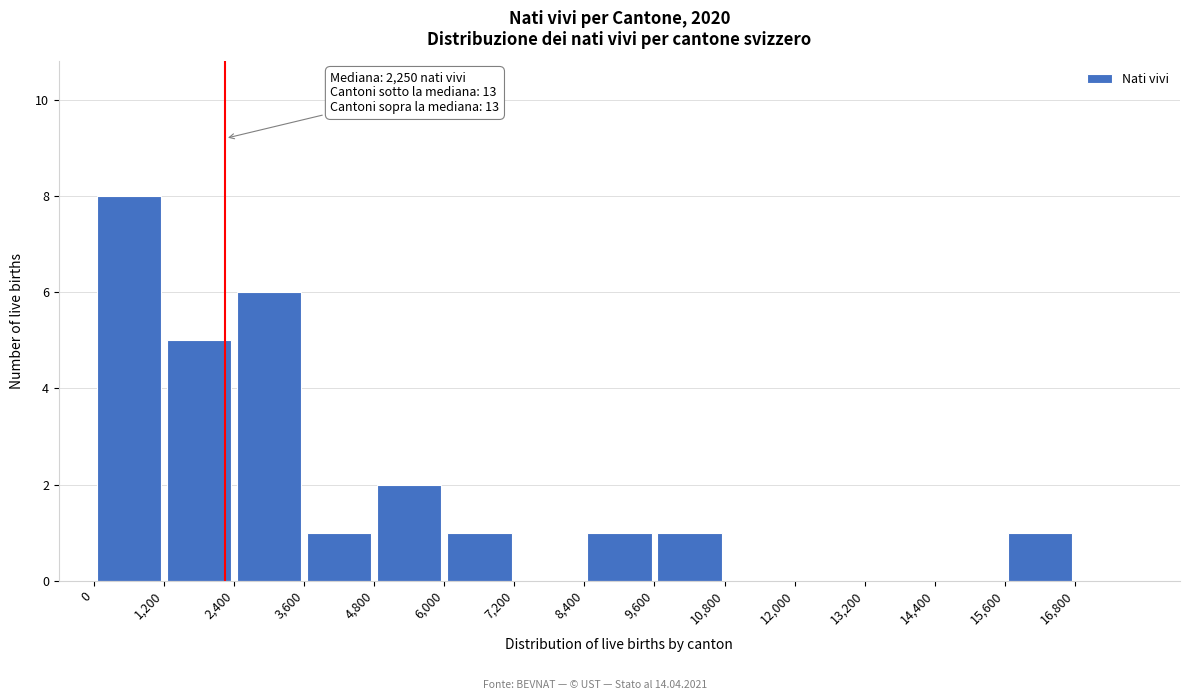

Over which range of the x-axis is the bar tallest?

0 to 1200